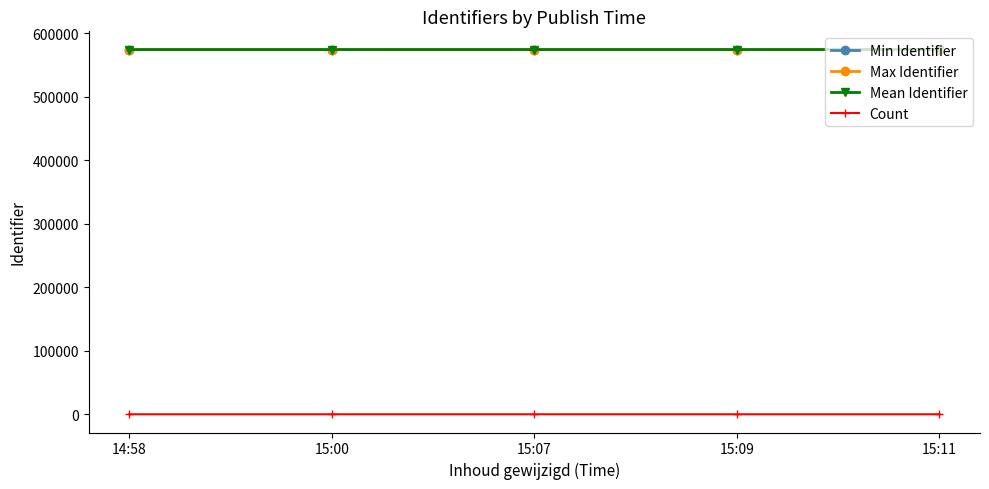

In Max Identifier, how many points are higher than both neighbors (excluding endpoints)?

1